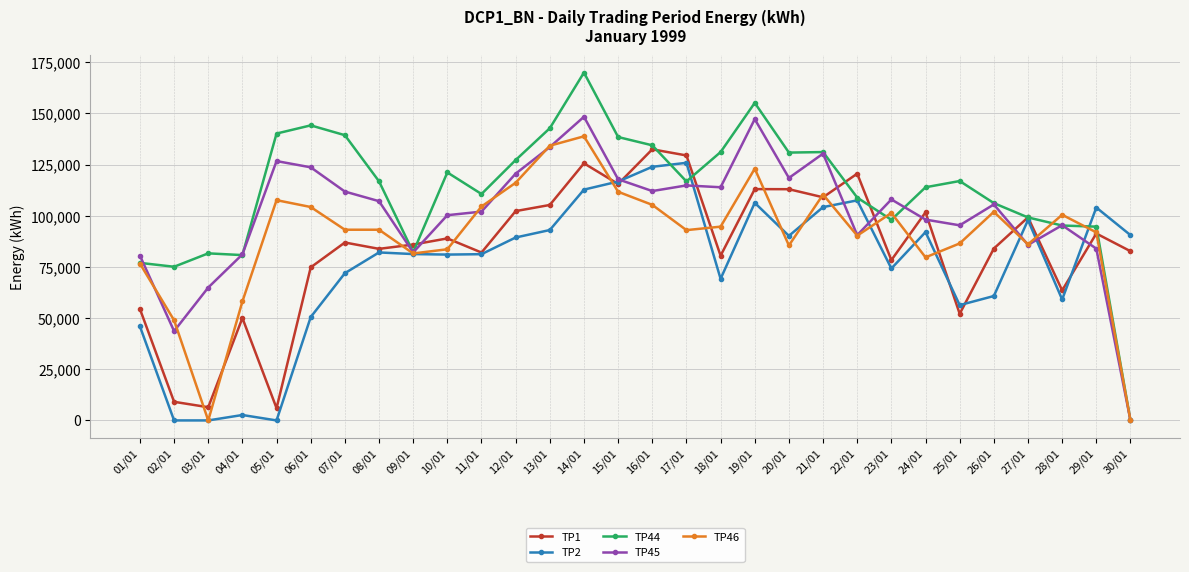

List the series in order of their overall mean, lowest first.

TP2, TP1, TP46, TP45, TP44